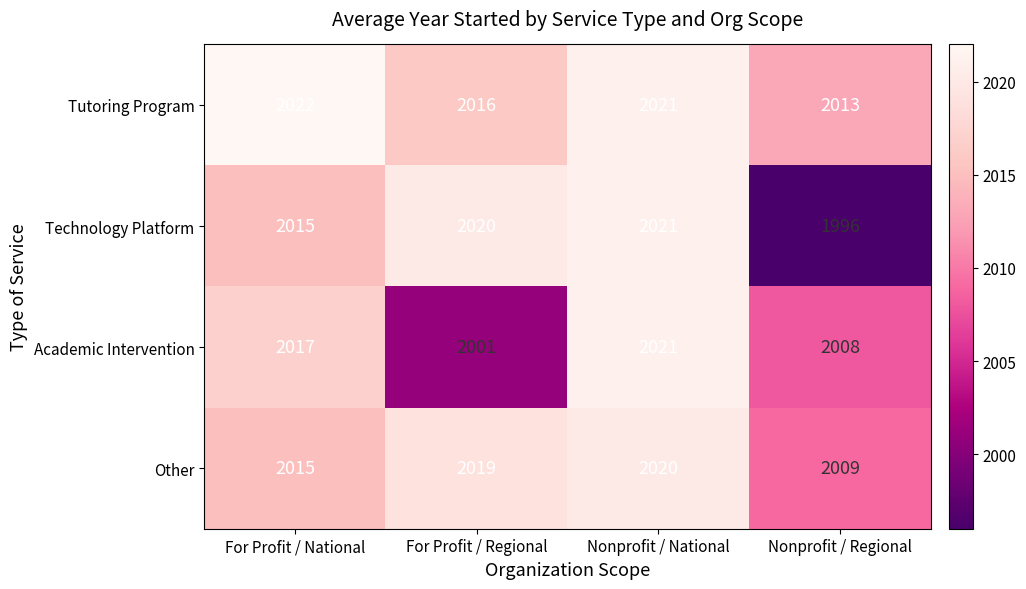

Reading left to right, transcribe all the data shown in this chart.

Tutoring Program: 2022	2016	2021	2013
Technology Platform: 2015	2020	2021	1996
Academic Intervention: 2017	2001	2021	2008
Other: 2015	2019	2020	2009